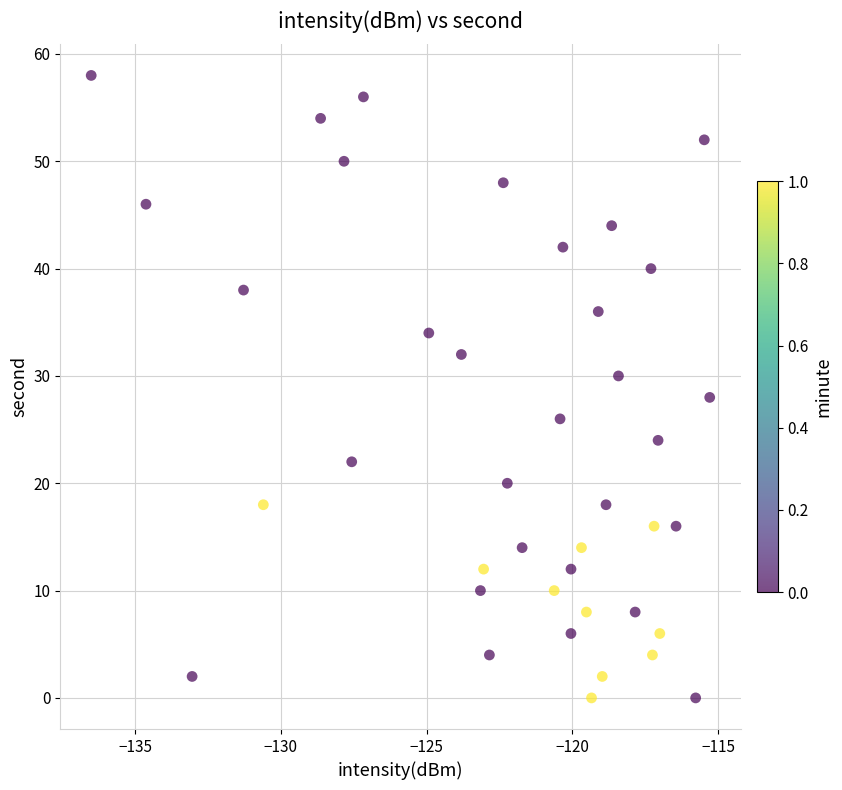

What is the range of Y values (max minus min)?

58